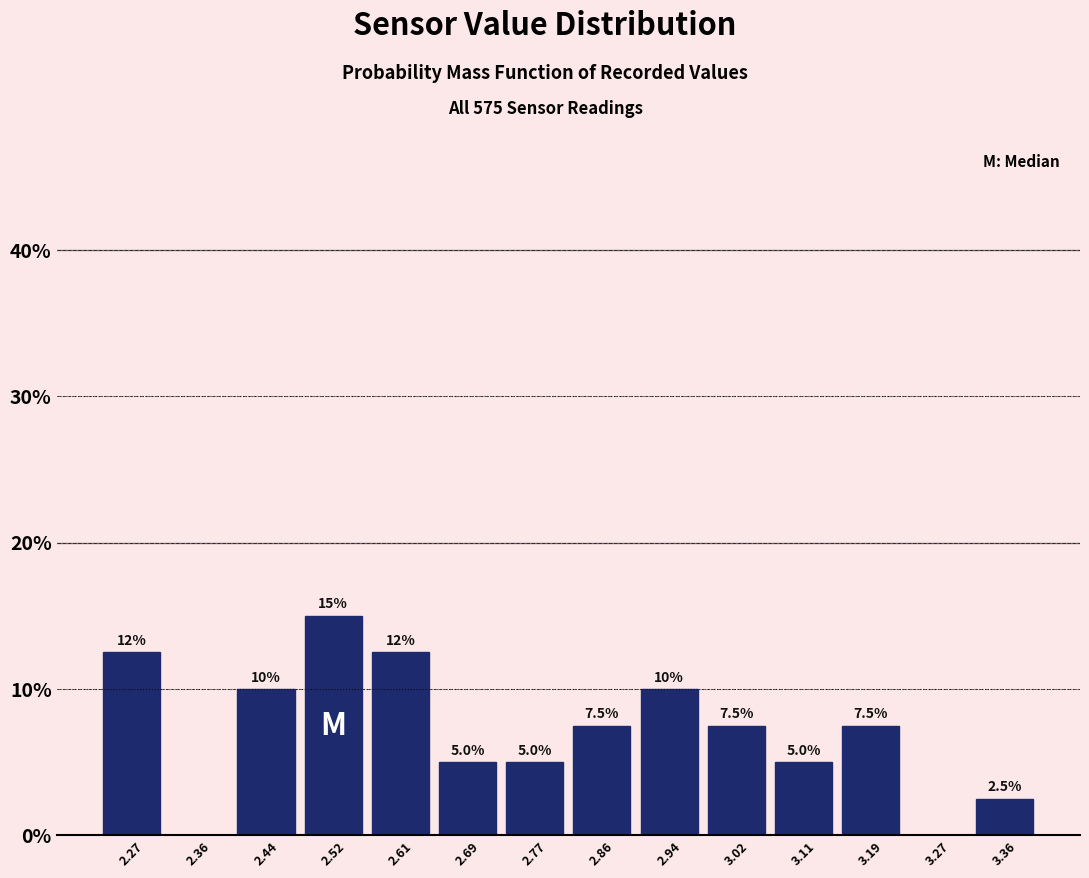

Over which range of the x-axis is the bar tallest?

2.48 to 2.56